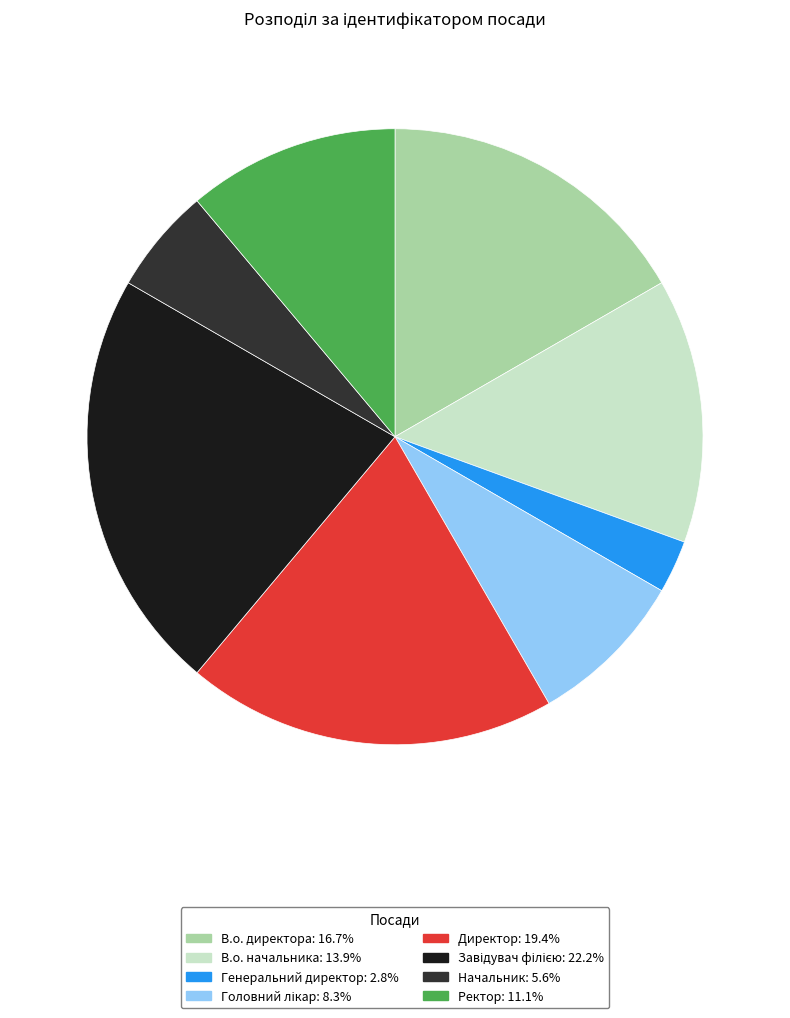

Between Начальник and В.о. начальника, which is larger?

В.о. начальника